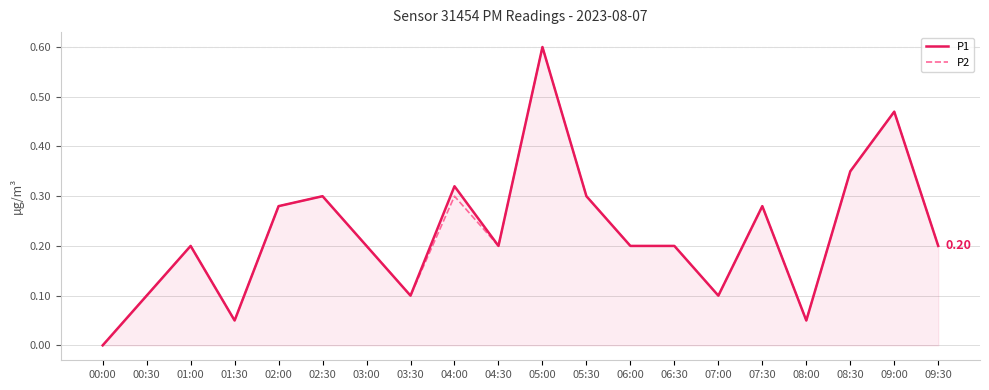

How many lines are shown in the chart?

2